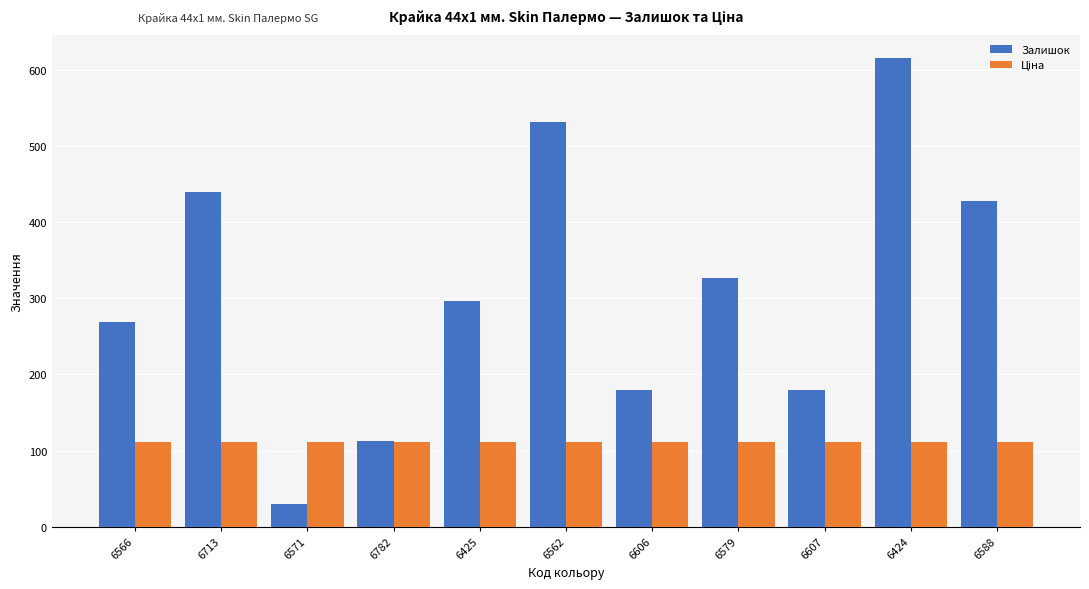

How many bars are there in each group?

2